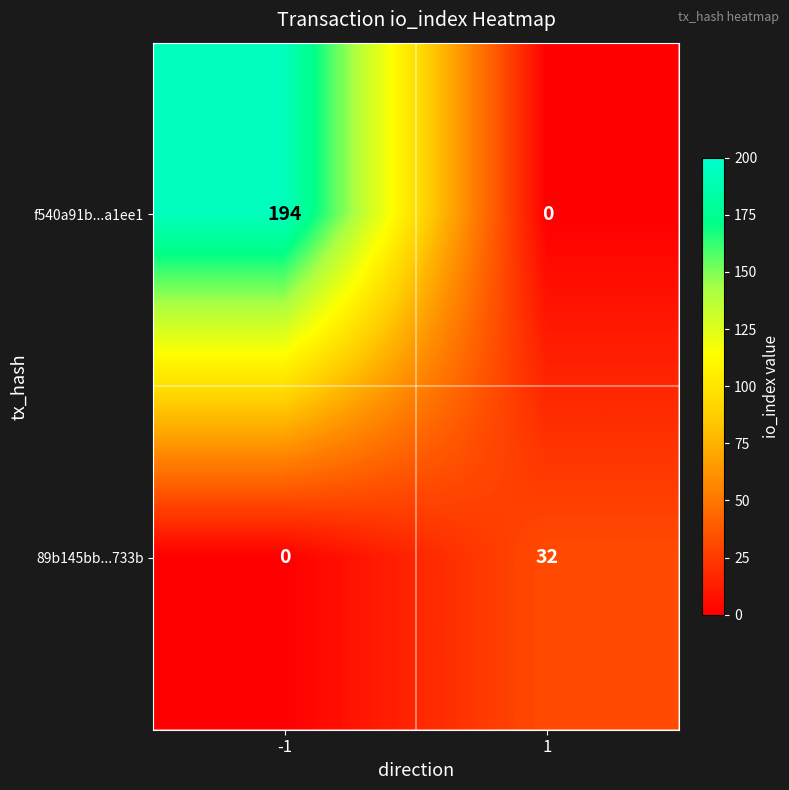

What is the difference between the maximum and minimum values in the 89b145bb...733b series?

32